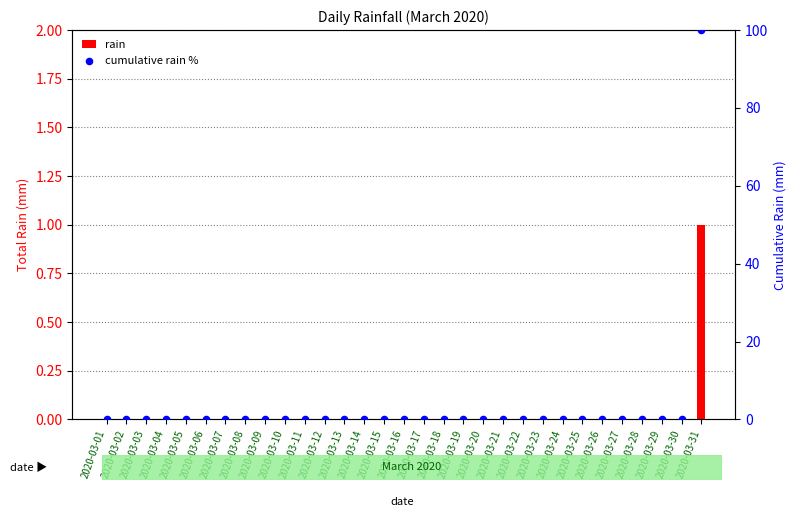

What are all the series names shown in the legend?

rain, cumulative rain %